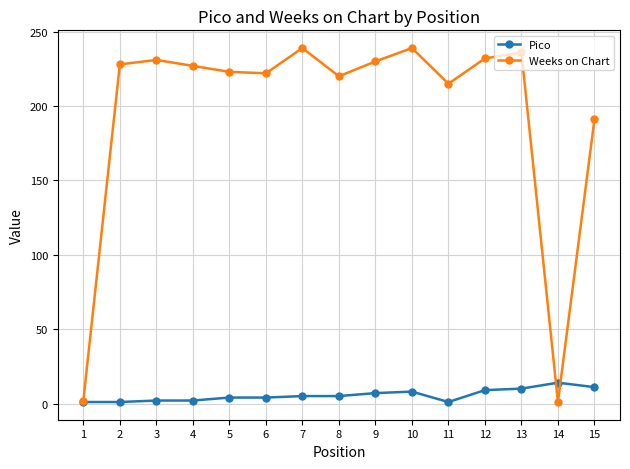

Rank the series by their average value, from lowest to highest.

Pico, Weeks on Chart